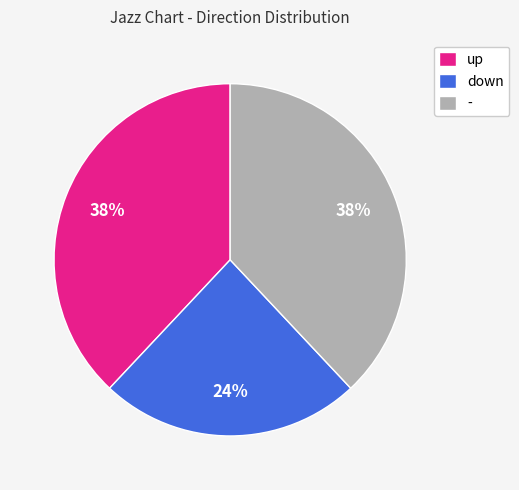

Is there any slice that represents more than half of the pie?

No